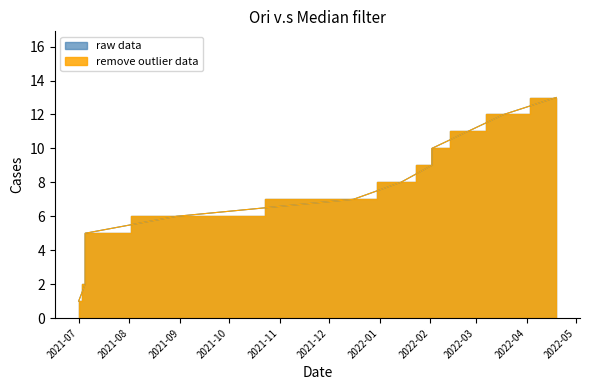

Which series has the widest spread of values?

raw data